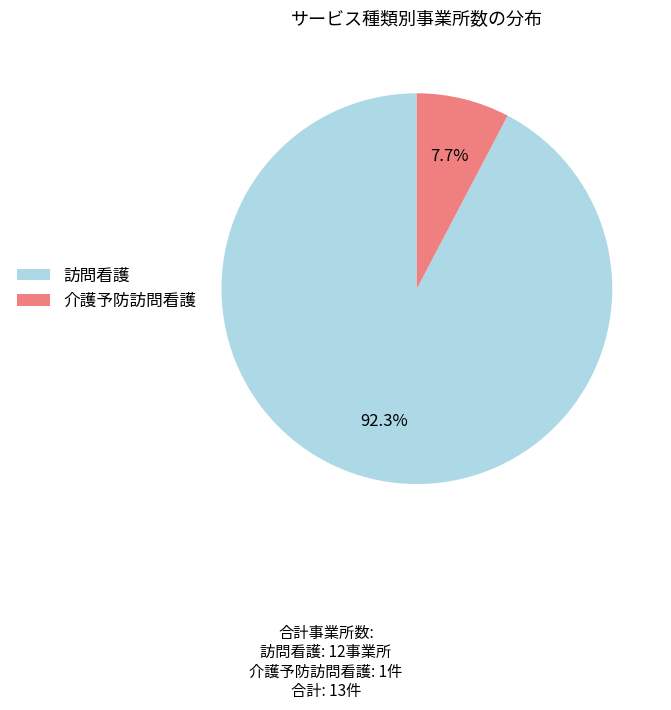

What percentage is the 介護予防訪問看護 slice, to the nearest percent?

8%